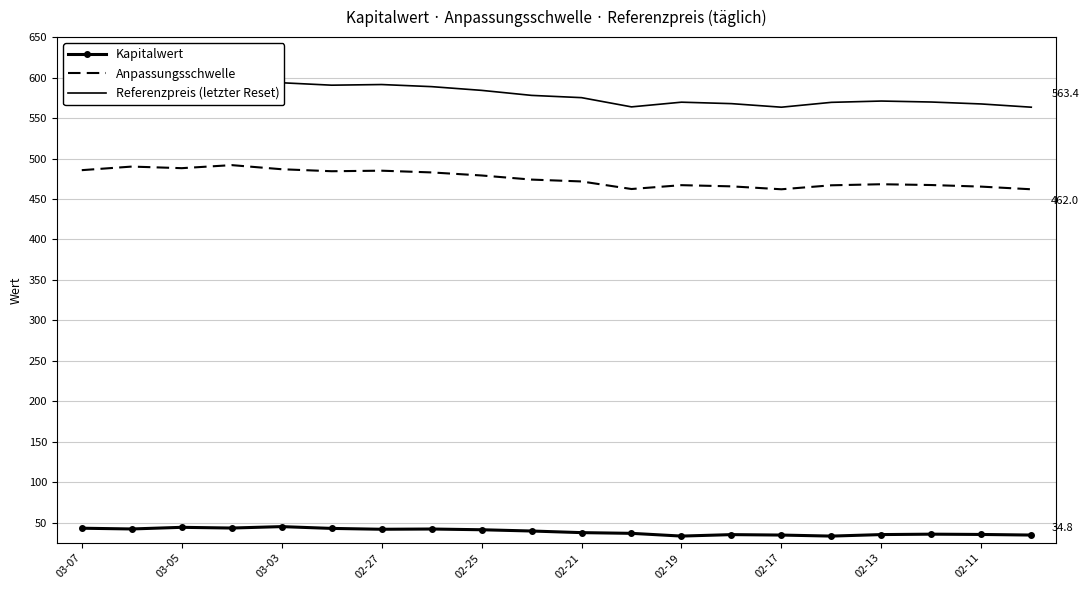

The Anpassungsschwelle series shows 256.9 at 02-25. True or false?

False